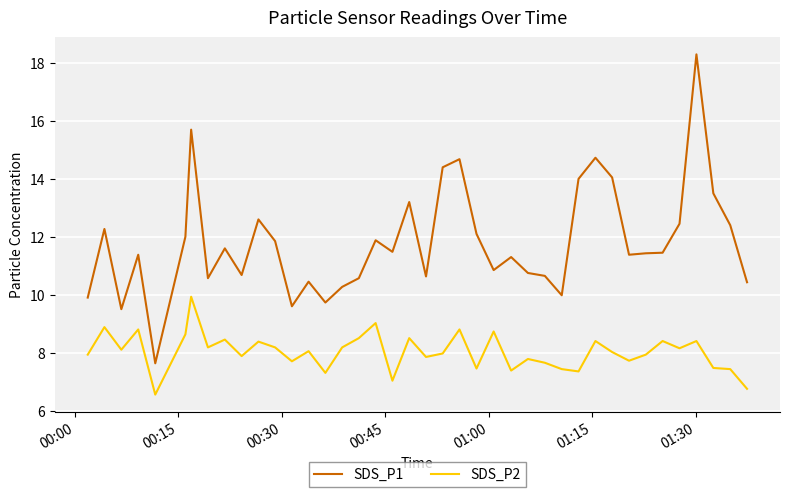

True or false: SDS_P2 and SDS_P1 cross at least once.

False